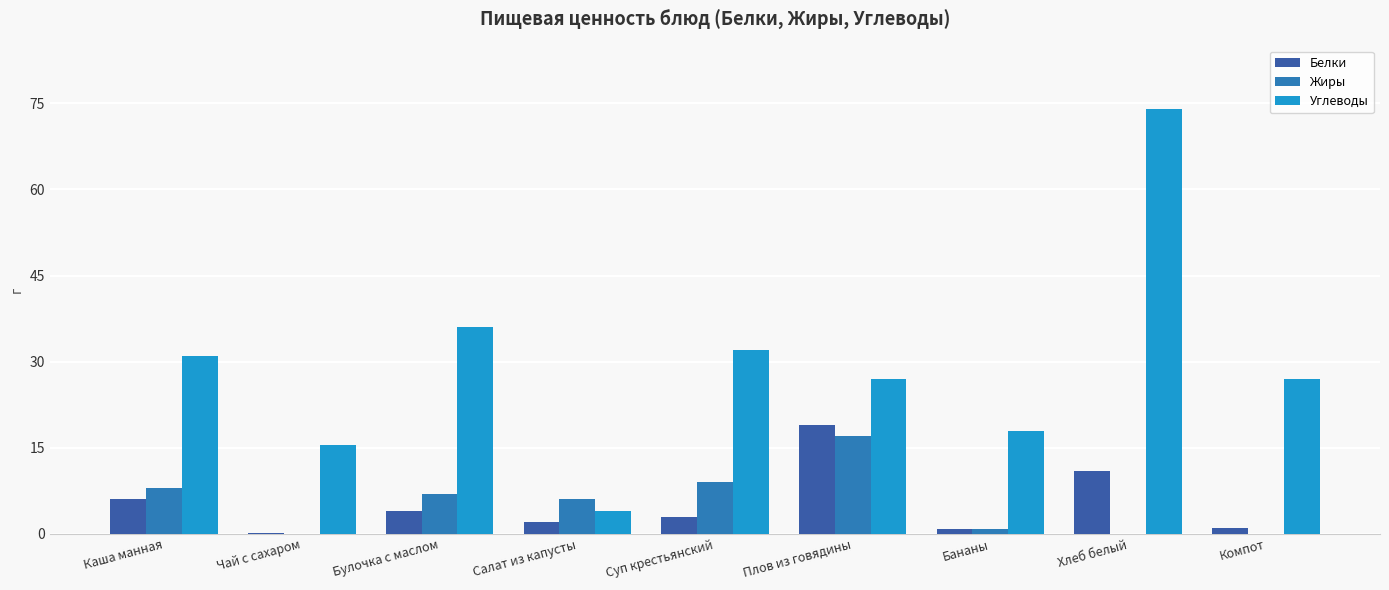

At which label does Жиры first exceed 6?

Каша манная